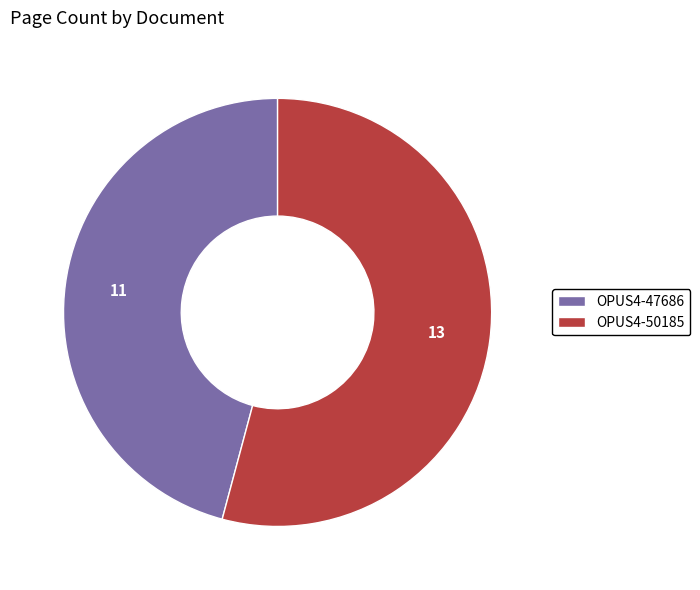

Is it true that OPUS4-50185 is 54% of the pie?

True